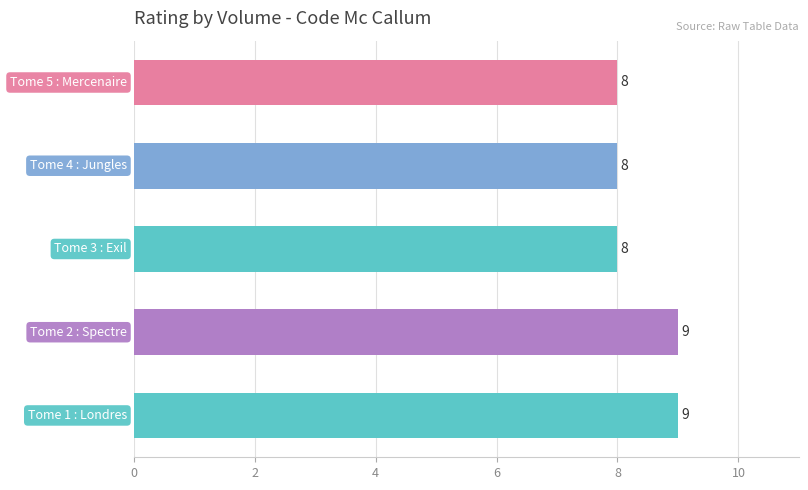

Reading bottom to top, what are all the values shown in this chart?

9	9	8	8	8